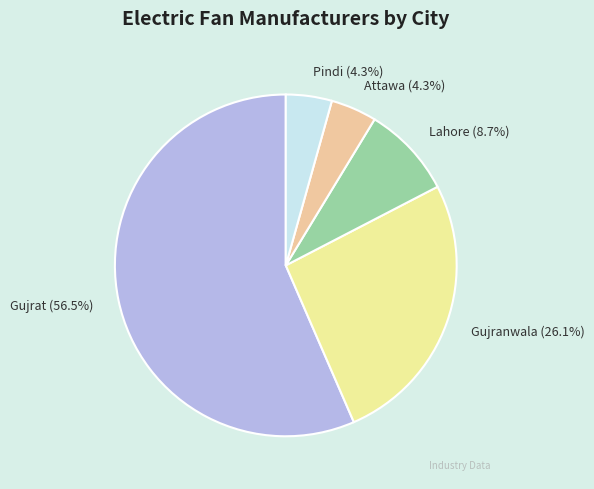

Which slice is the largest?

Gujrat (56.5%)